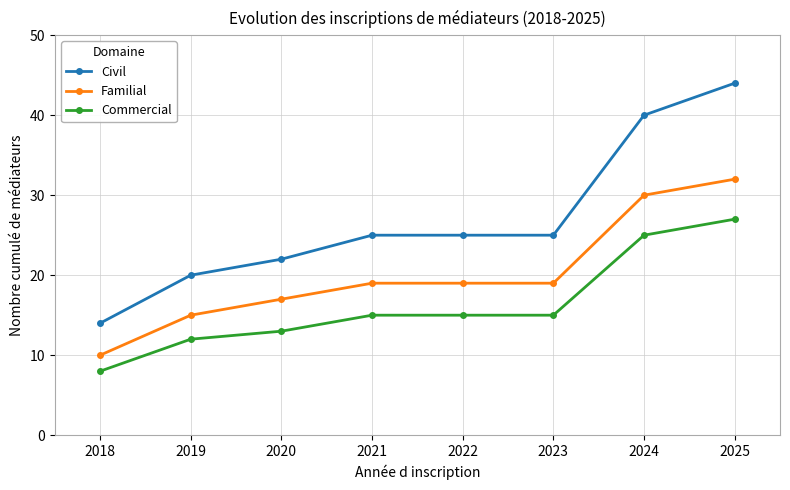

Is it true that Civil equals 25 at 2024?

False